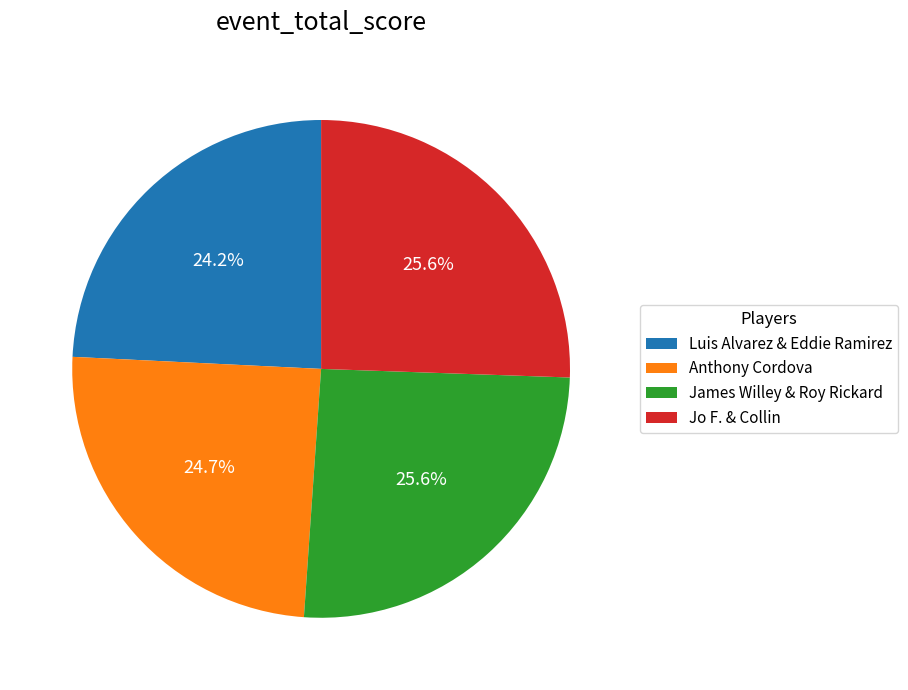

True or false: James Willey & Roy Rickard accounts for 26% of the total.

True